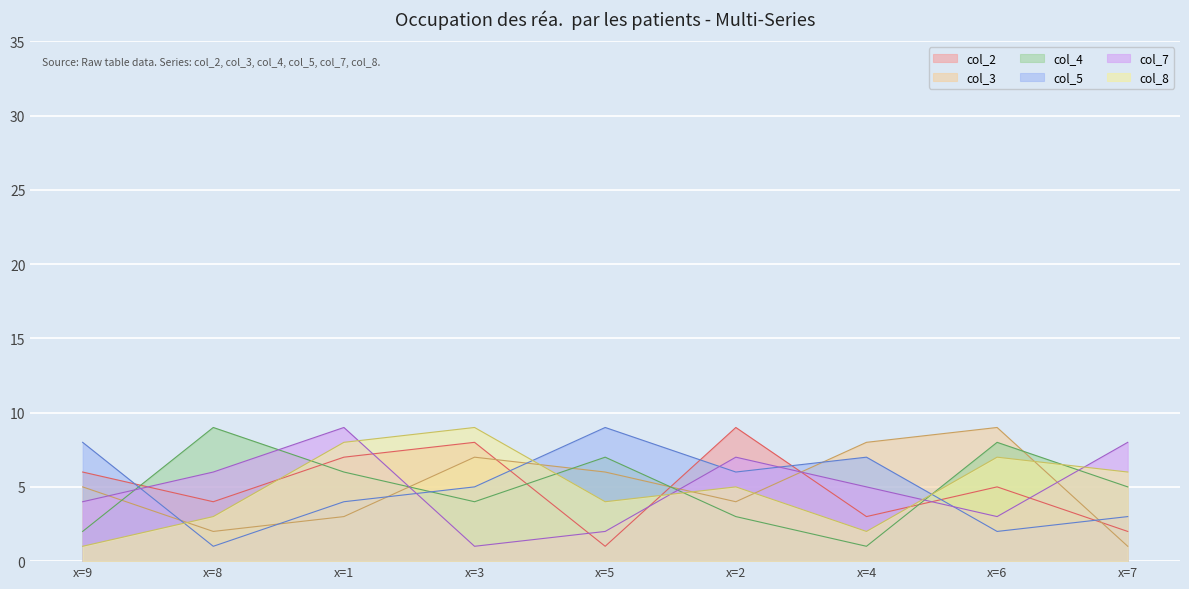

How many times do col_7 and col_8 cross each other?

4